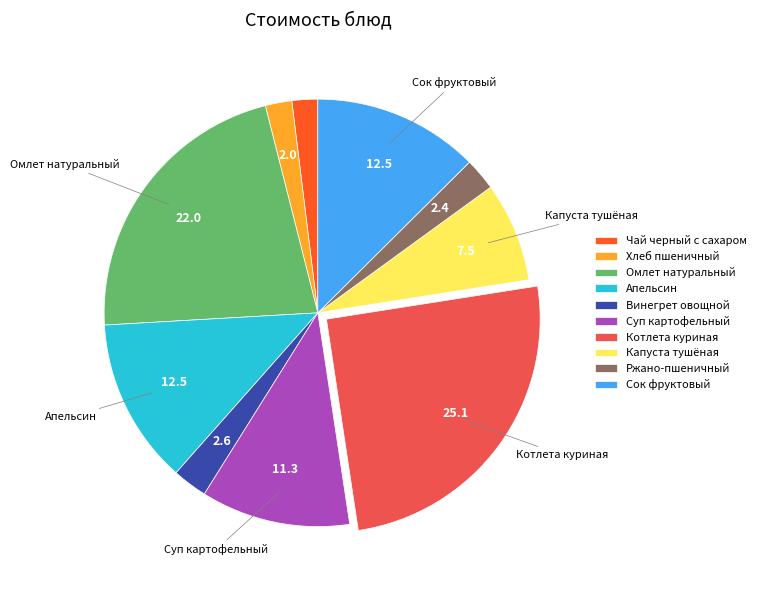

The Суп картофельный slice represents 22% of the pie. True or false?

False